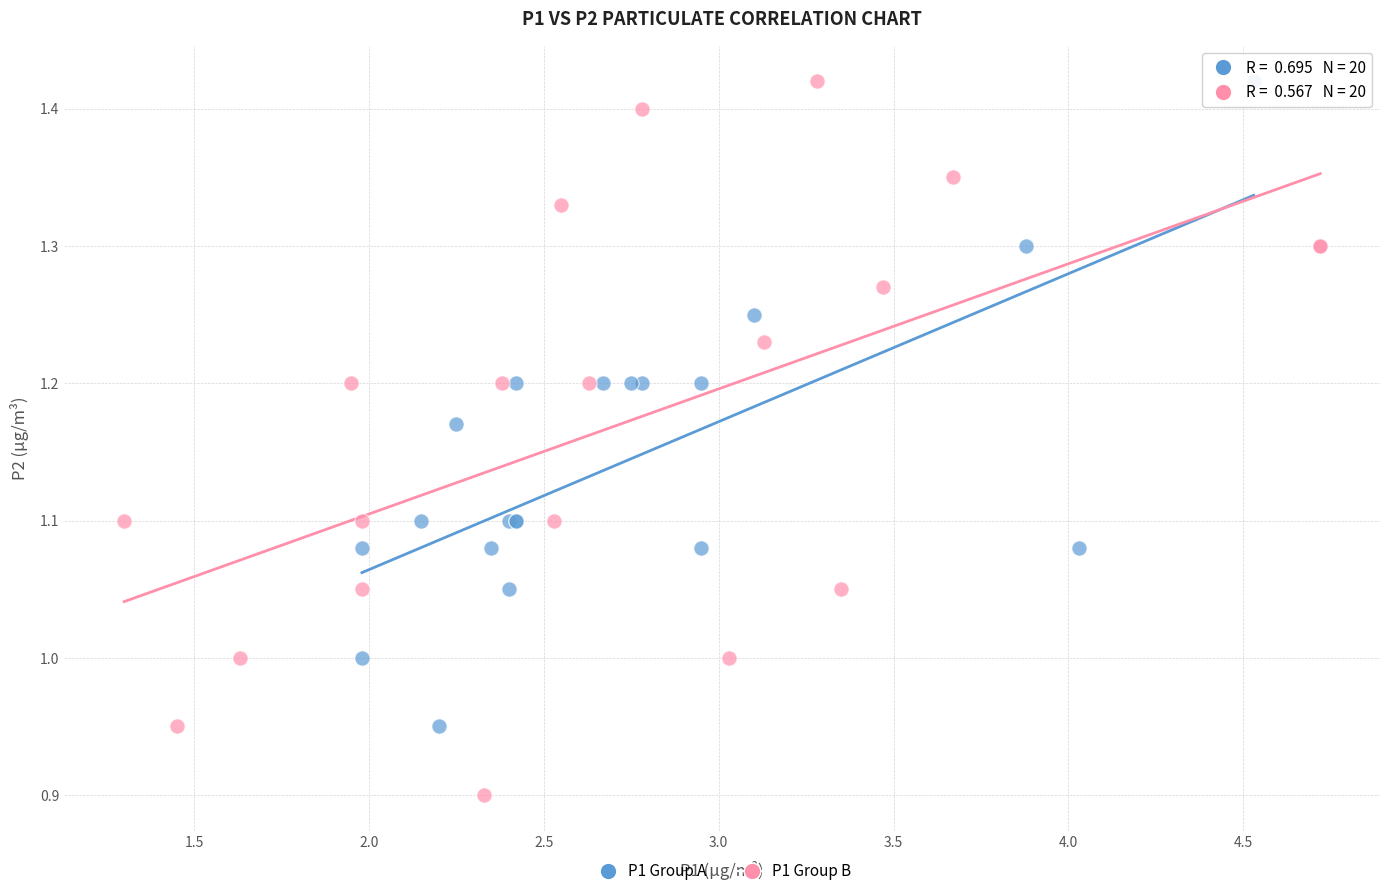

Which series has the largest Y range (max minus min)?

P1 Group B